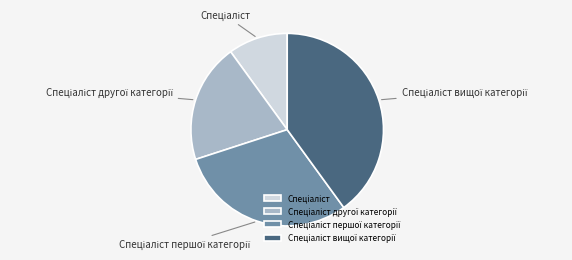

Does any single category account for the majority?

No